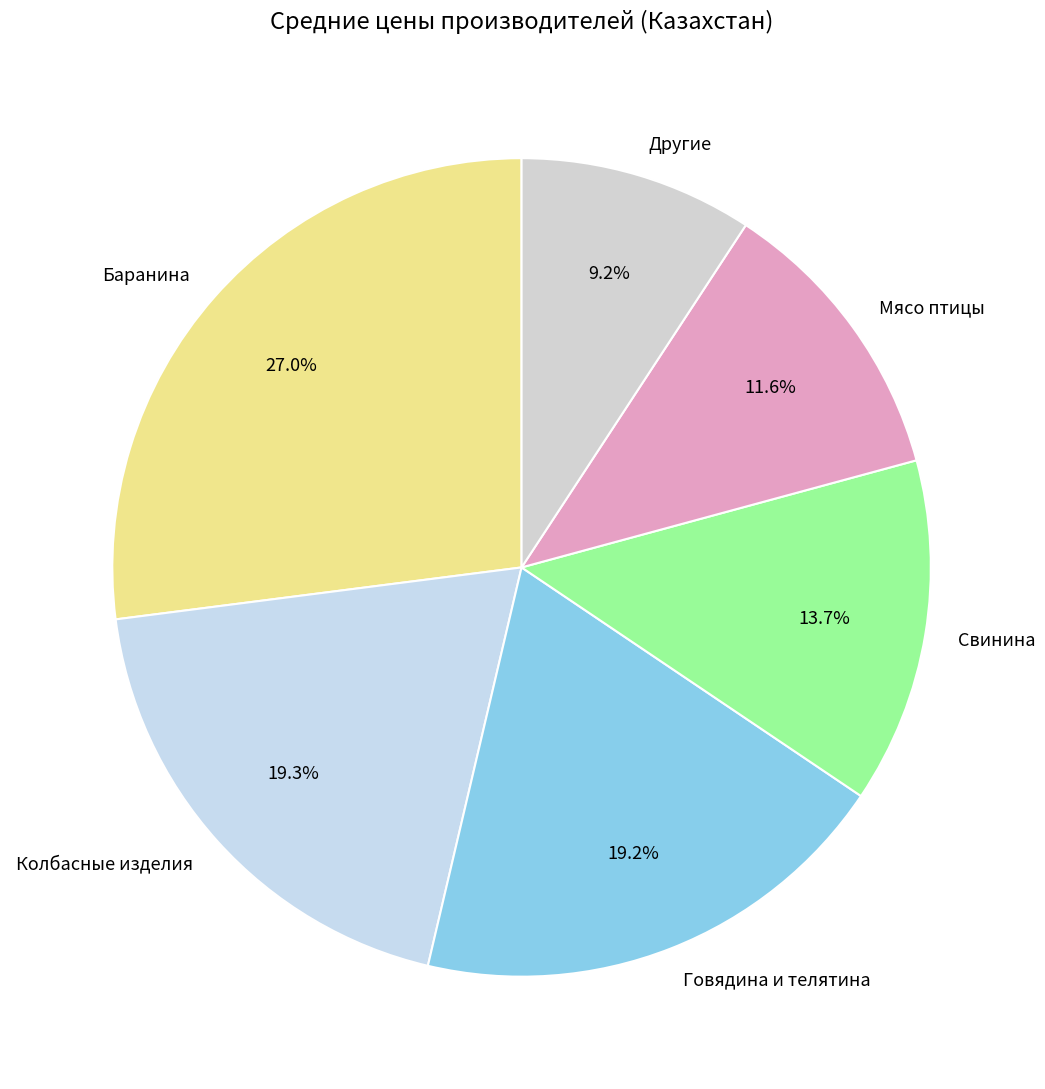

Is the sum of Свинина and Другие greater than half?

No